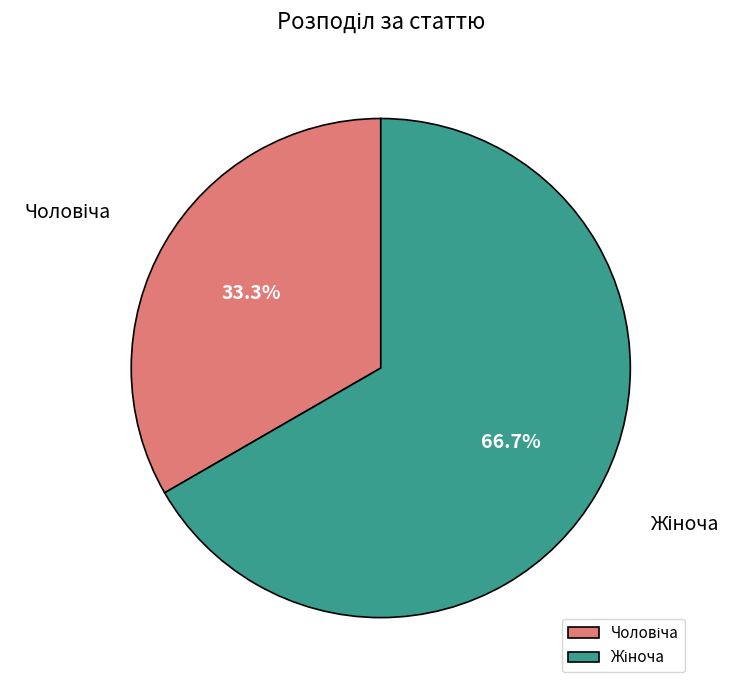

Combined, do Жіноча and Чоловіча account for over 50%?

Yes